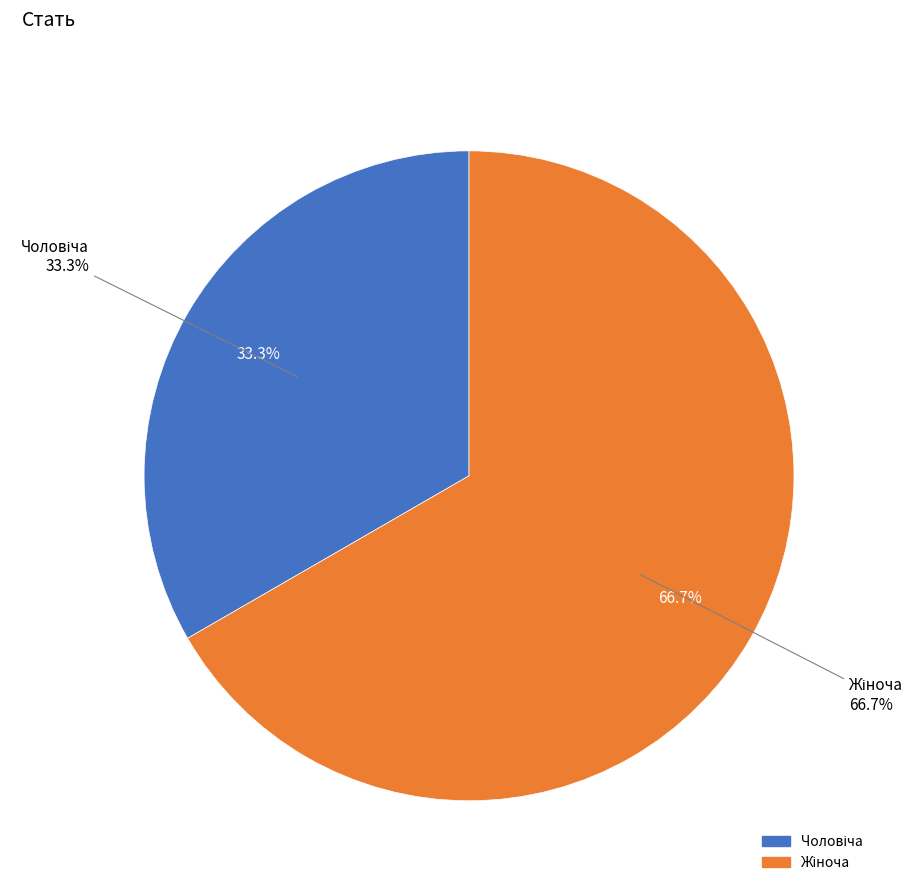

What is the ratio of the value at Жіноча to the value at Чоловіча?

2.0